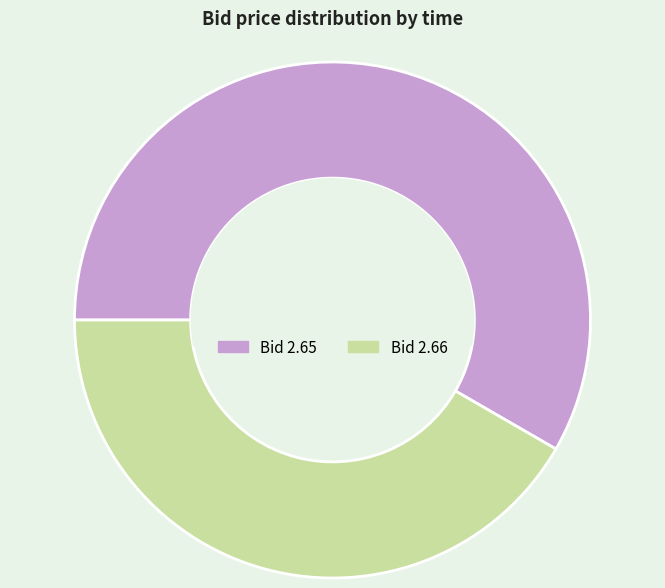

Does any single category account for the majority?

Yes